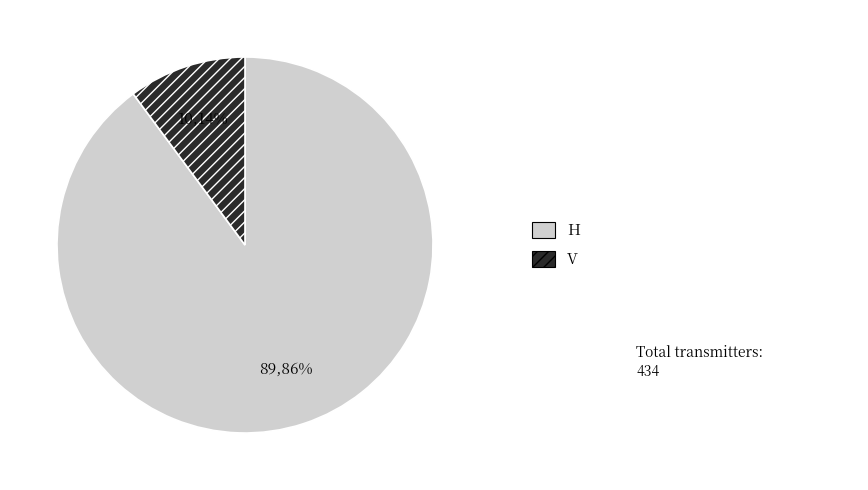

True or false: V accounts for 24% of the total.

False